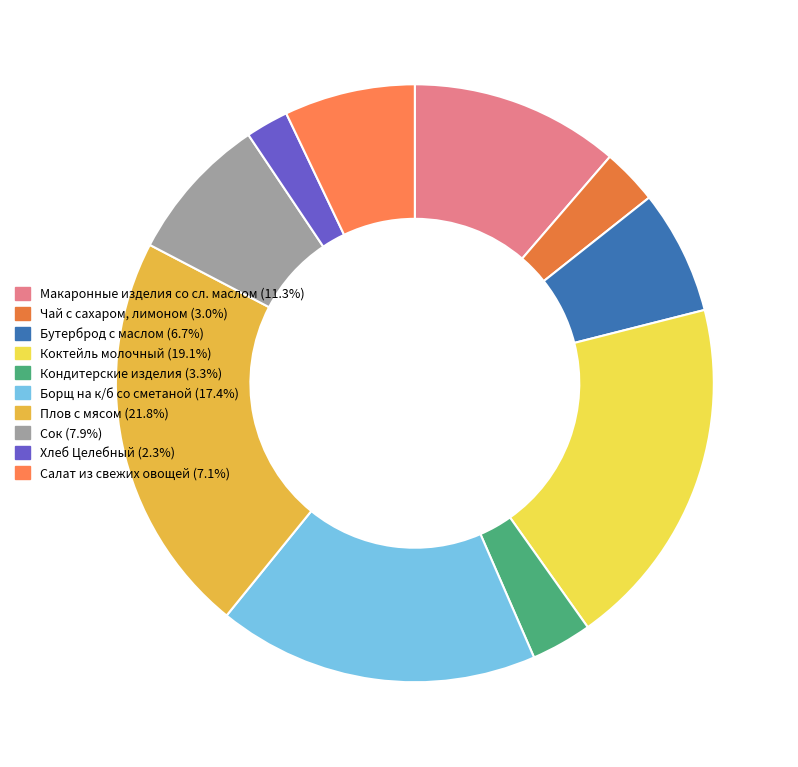

Which category has the smallest portion of the pie?

Хлеб Целебный